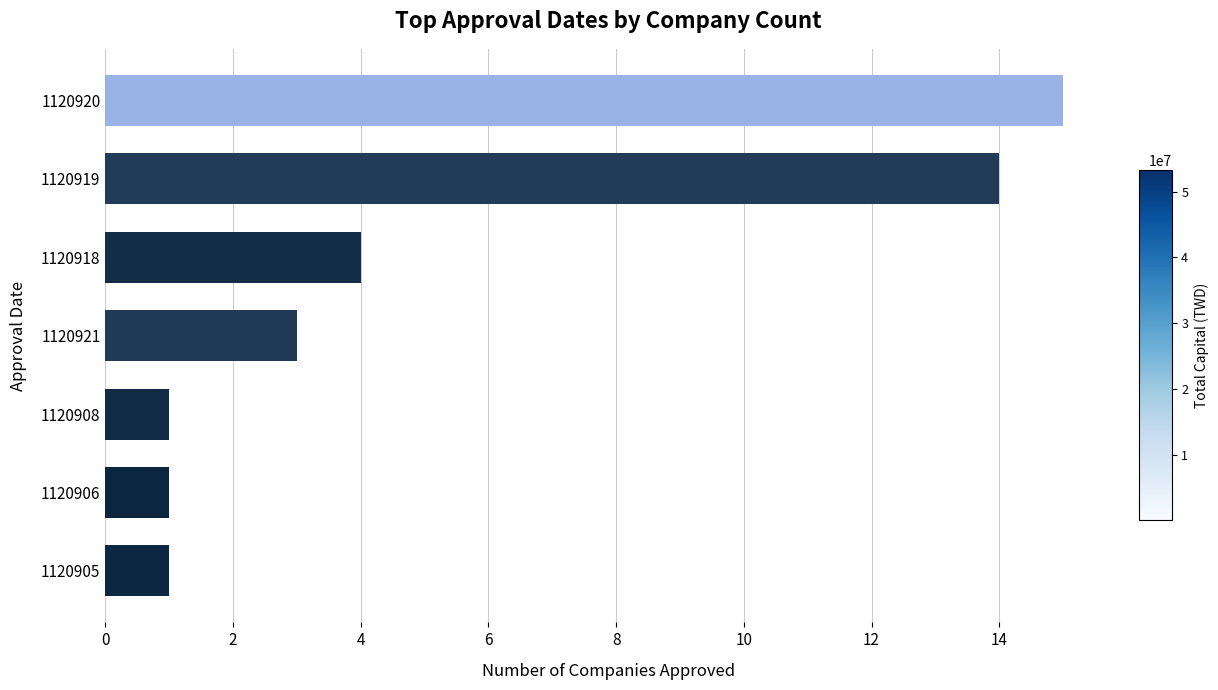

Approximately how many times larger is the value at 1120905 compared to 1120921?

0.3